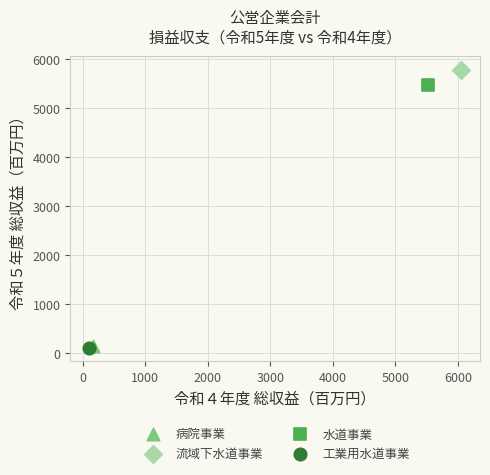

What are all the series names shown in the legend?

病院事業, 流域下水道事業, 水道事業, 工業用水道事業